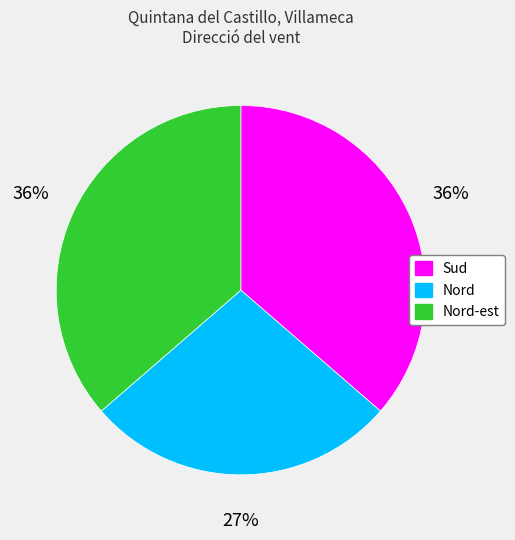

Does any single category account for the majority?

No